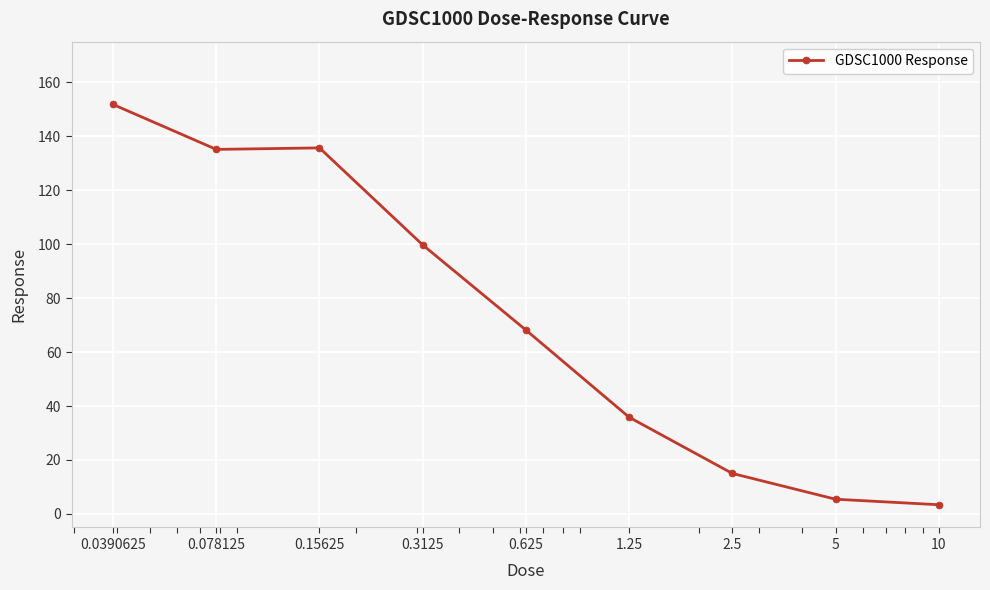

How many data points are less than 68?

4